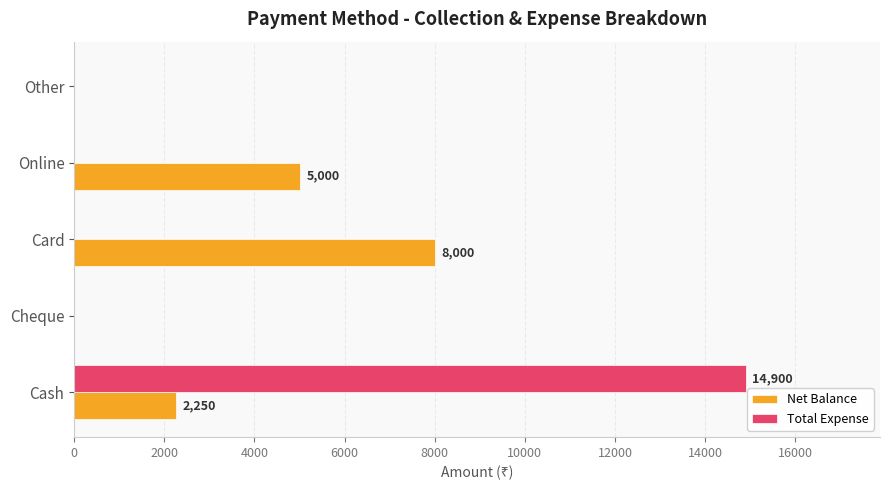

Which series changed the most between Cash and Online?

Total Expense